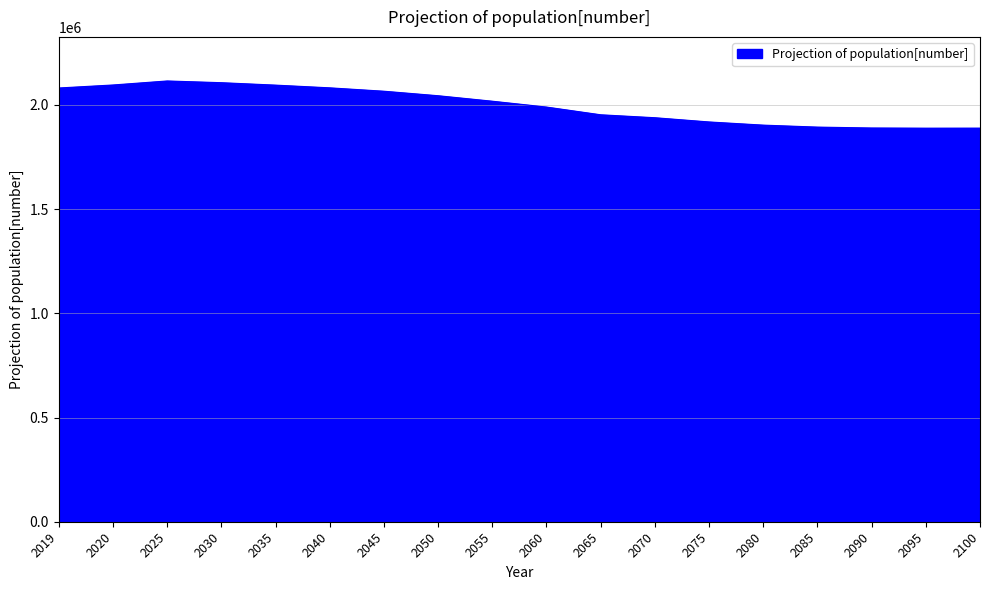

Does the chart have visible grid lines?

Yes